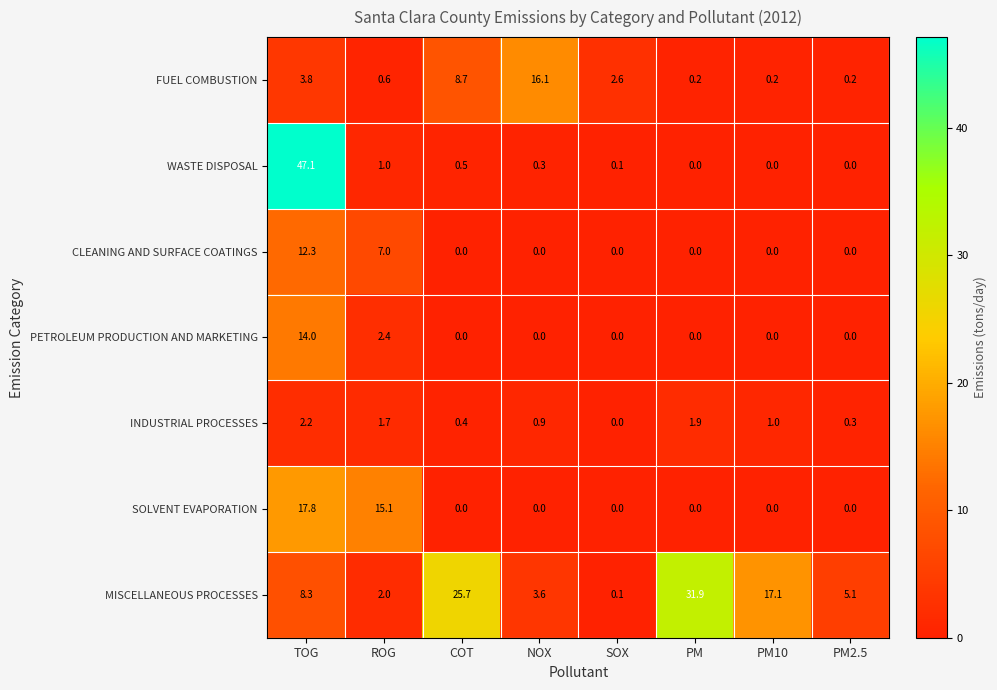

Which series has the widest spread of values?

WASTE DISPOSAL